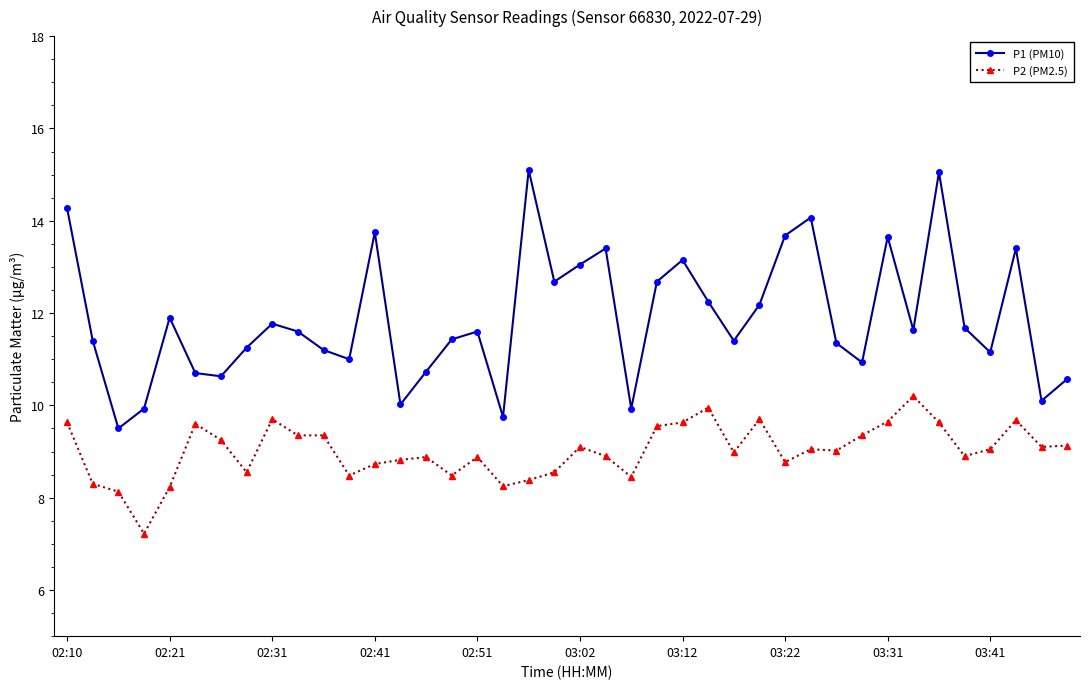

Which series has the largest total across all categories?

P1 (PM10)